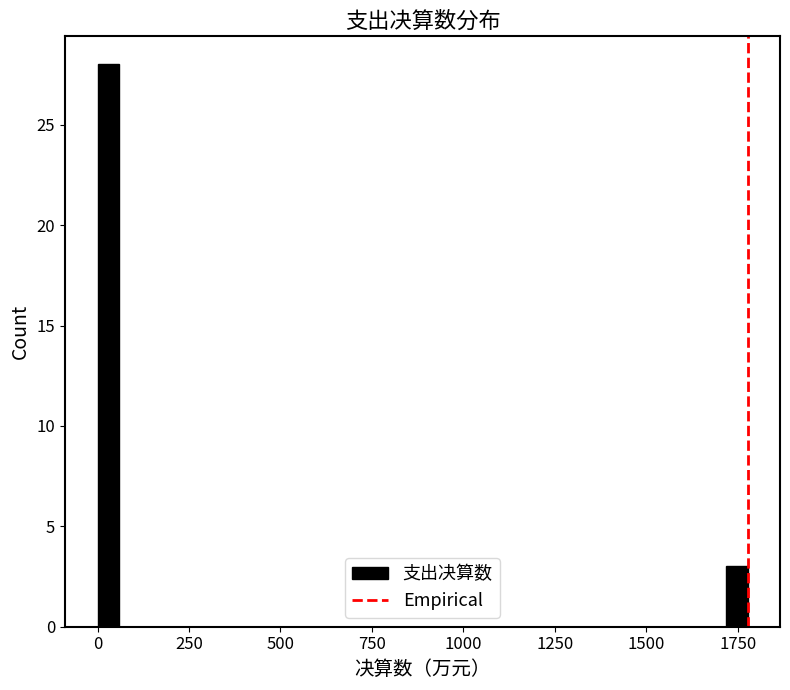

Read against the x-axis, roughly where is the centre of the tallest bar?

50